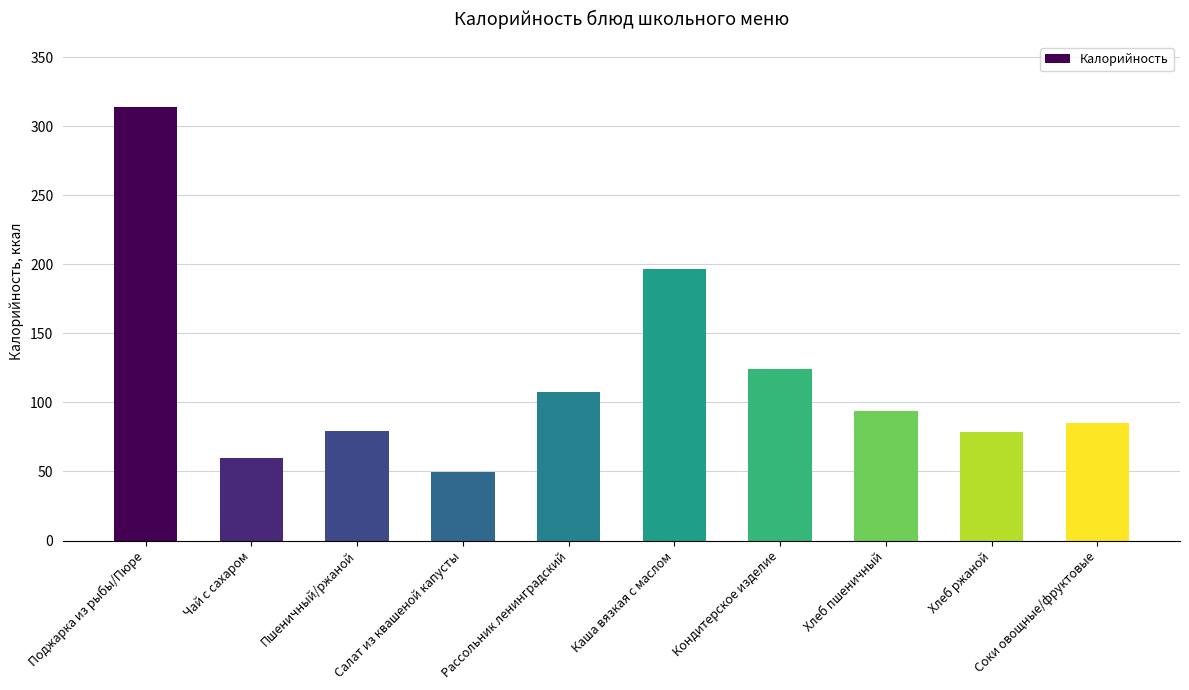

True or false: the data shows 30.6 at Хлеб пшеничный.

False